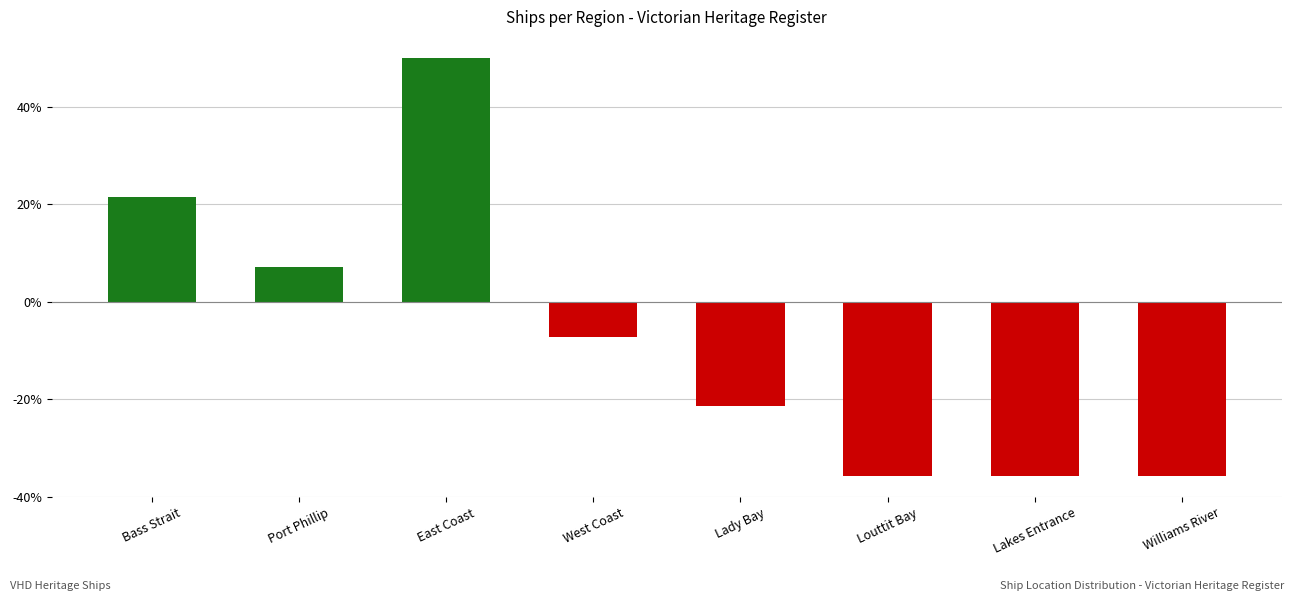

At which label does the data first exceed -7?

Bass Strait